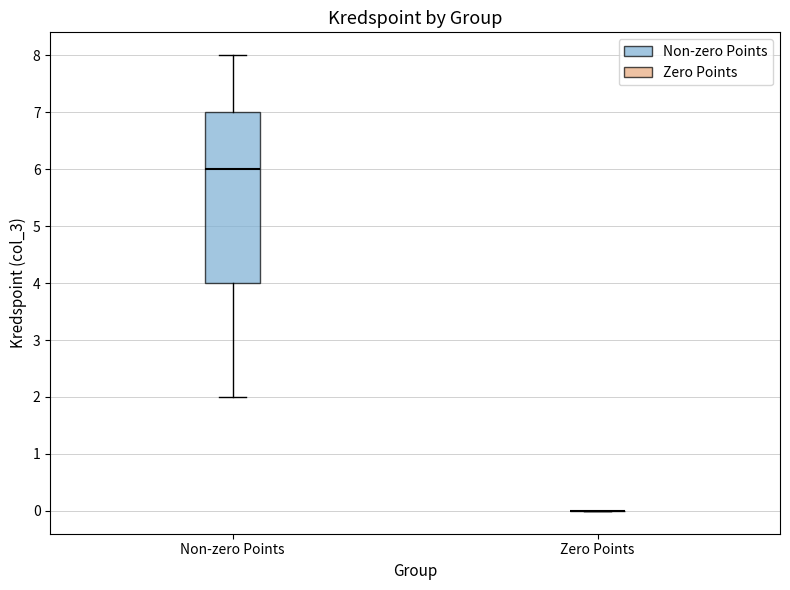

Reading left to right, read every box against the y-axis: the position of its median line, the range the box covers, and the ends of its whiskers. The values are not printed on the chart, so give them approximately, as read against the axis.

Non-zero Points: median 6, box 4 to 7, whiskers 2 to 8
Zero Points: box collapsed to a line at 0, whiskers 0 to 0